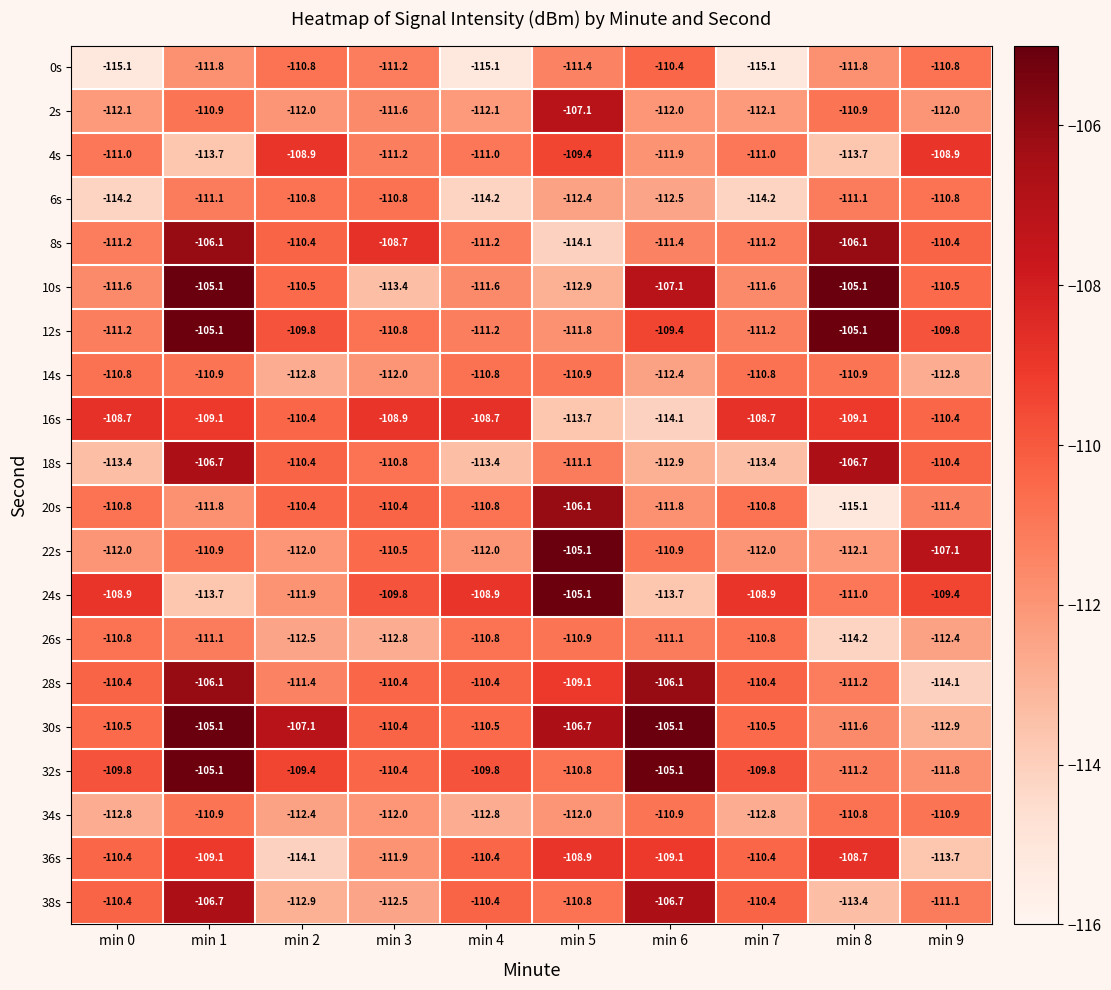

What is the maximum value shown in the chart?

-105.1